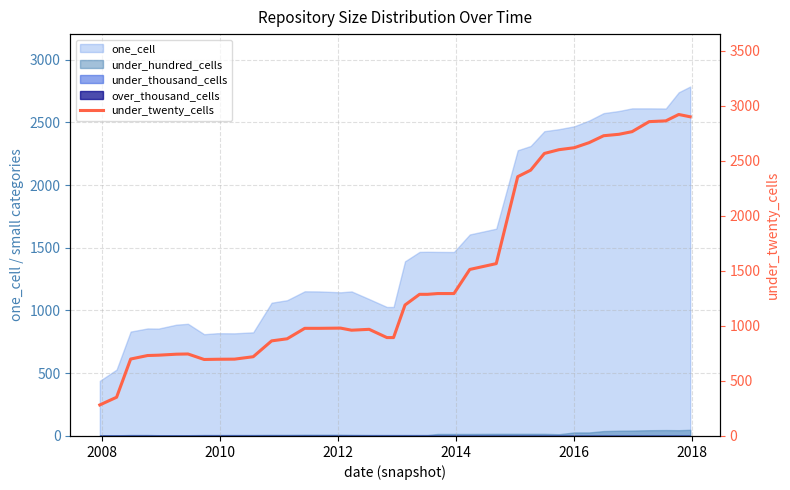

How many values exceed 1190?

19